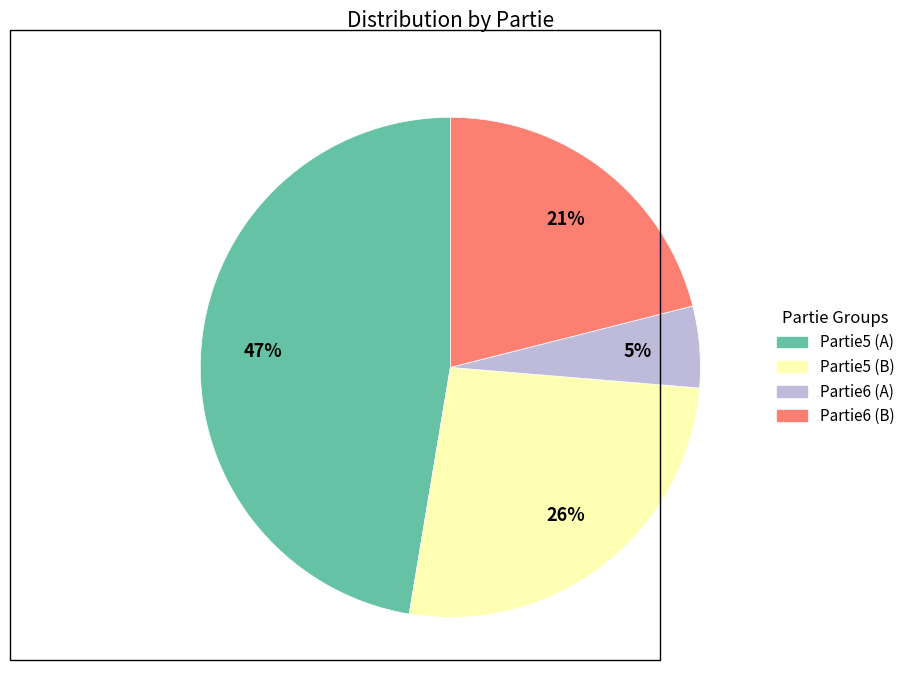

To the nearest percent, what percentage of the pie is Partie6 (B)?

21%